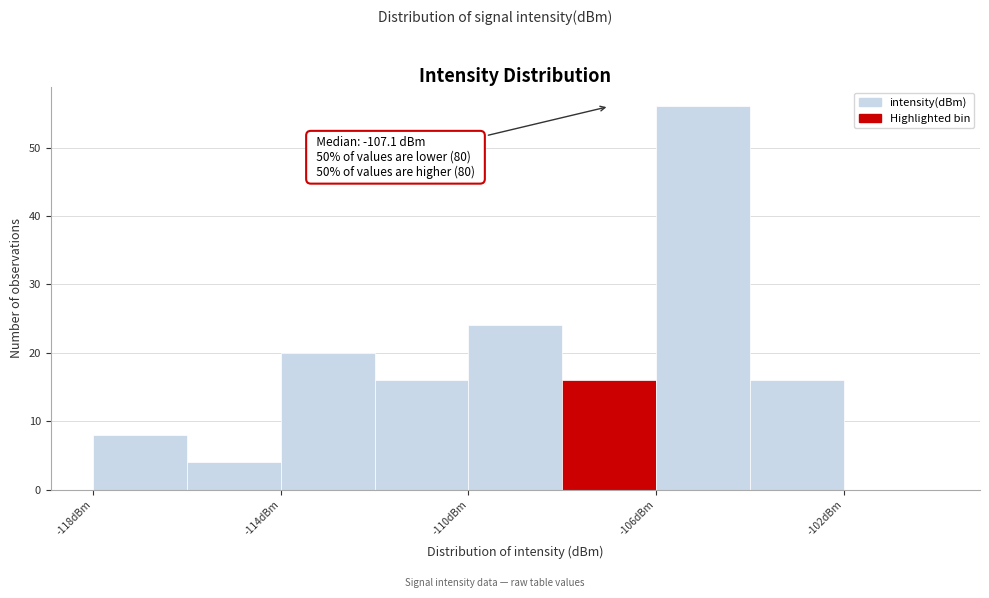

Over which range of the x-axis is the bar tallest?

-106 to -104